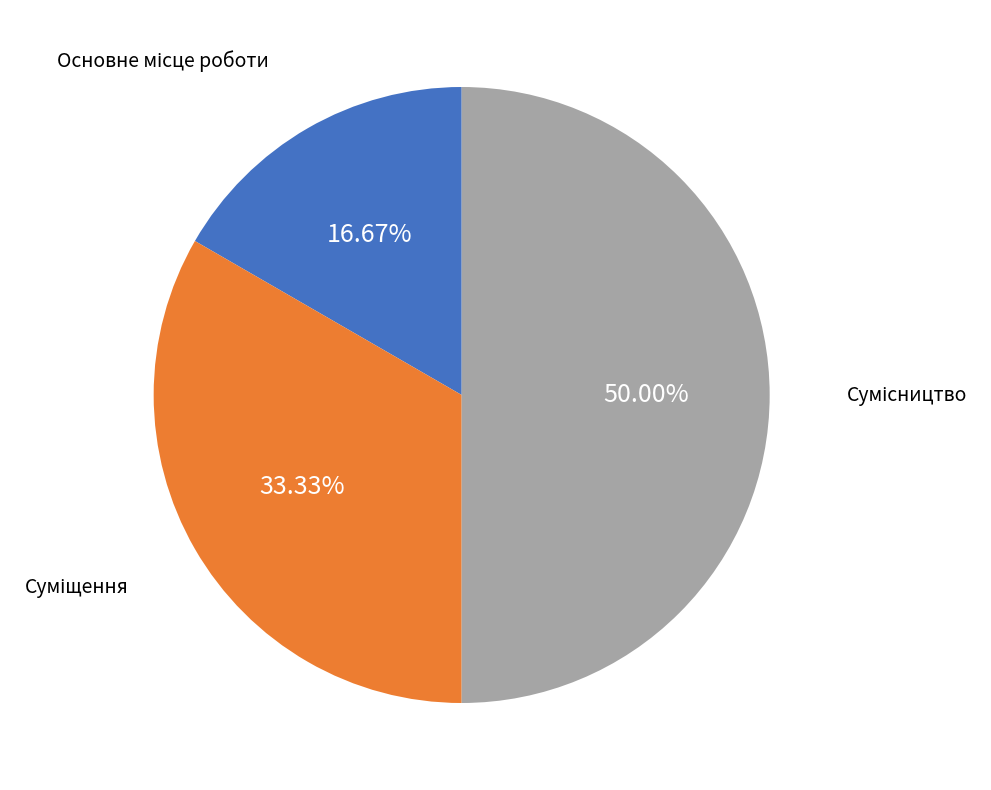

The Суміщення slice represents 19% of the pie. True or false?

False